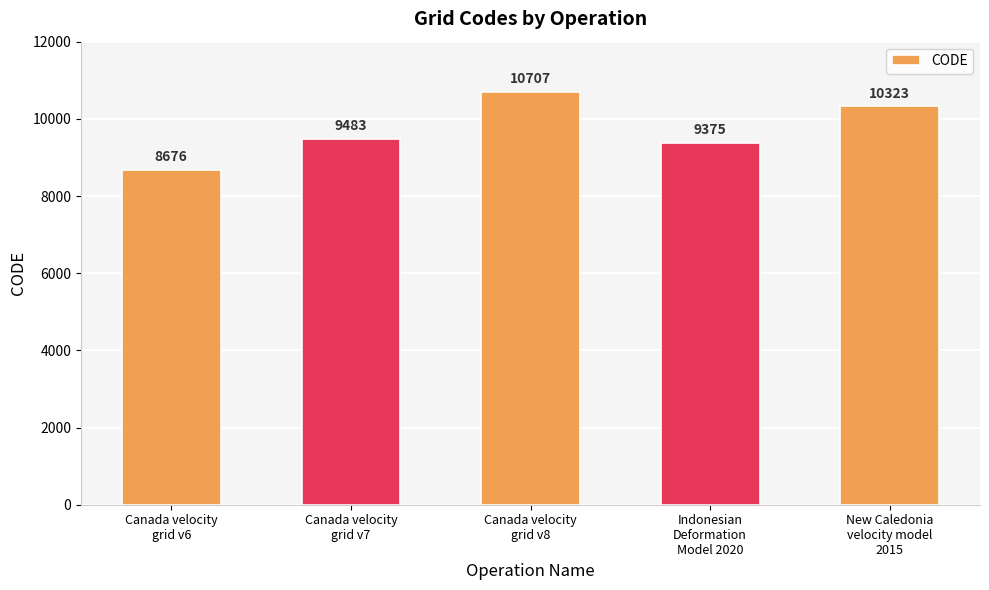

What is the value of the 2nd bar from the left?

9483